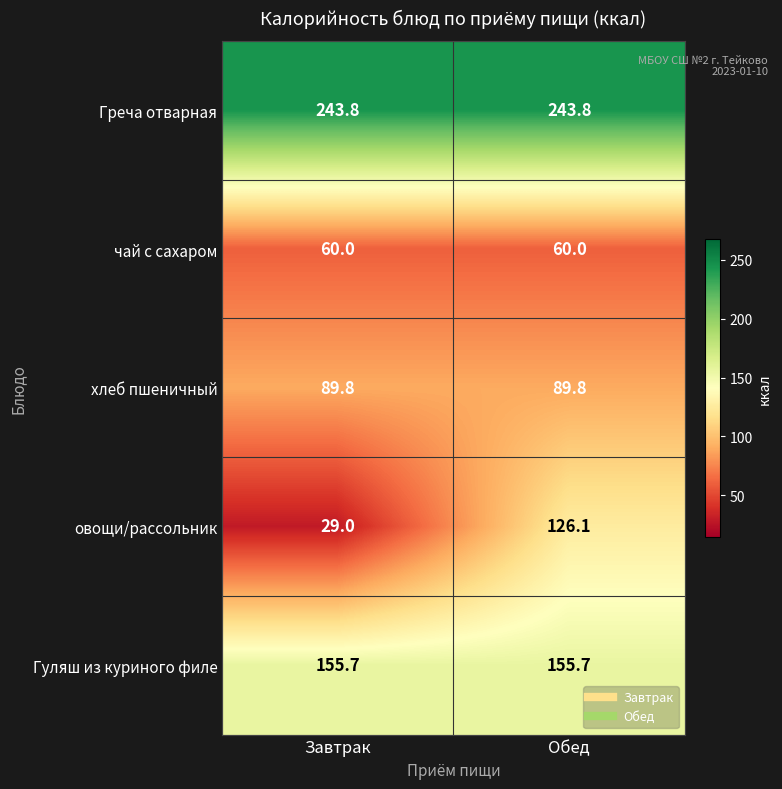

How many data points does each series have?

2